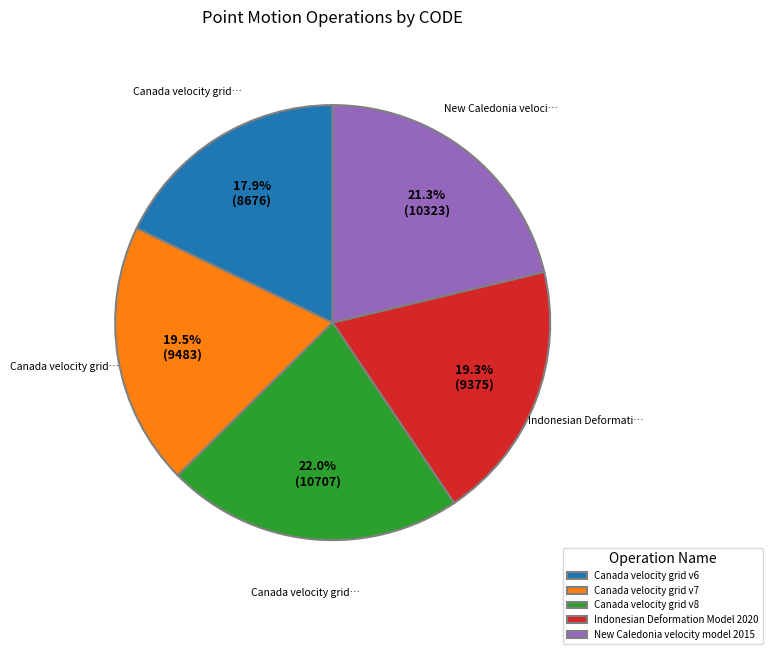

Which slice is the largest?

Canada velocity grid v8